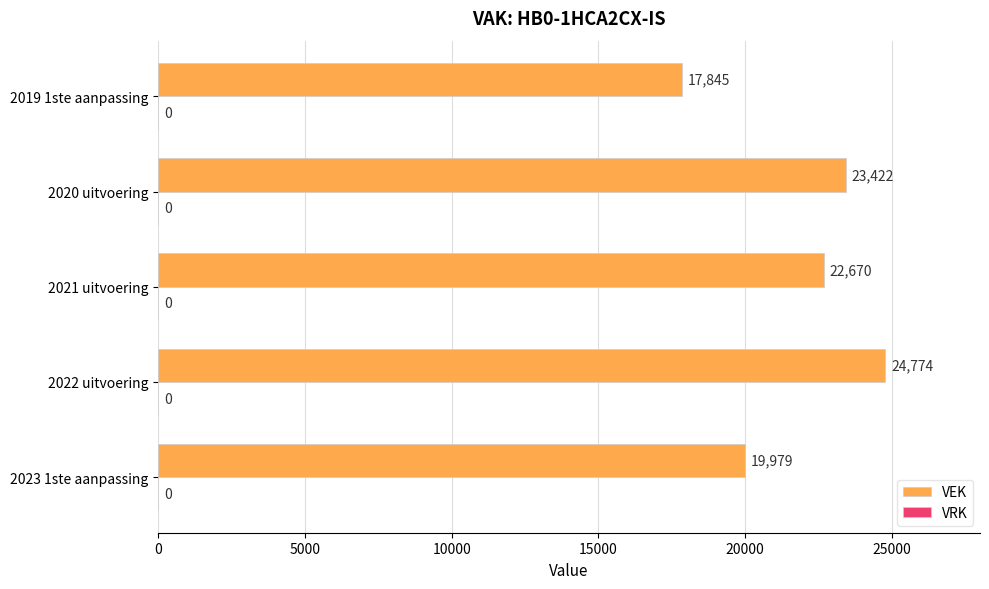

What is the minimum value shown in the chart?

17845